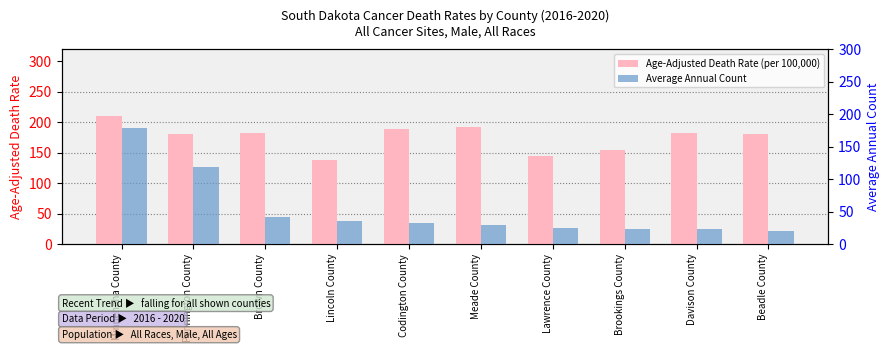

List the labels in order of Average Annual Count value, smallest first.

Beadle County, Brookings County, Davison County, Lawrence County, Meade County, Codington County, Lincoln County, Brown County, Pennington County, Minnehaha County